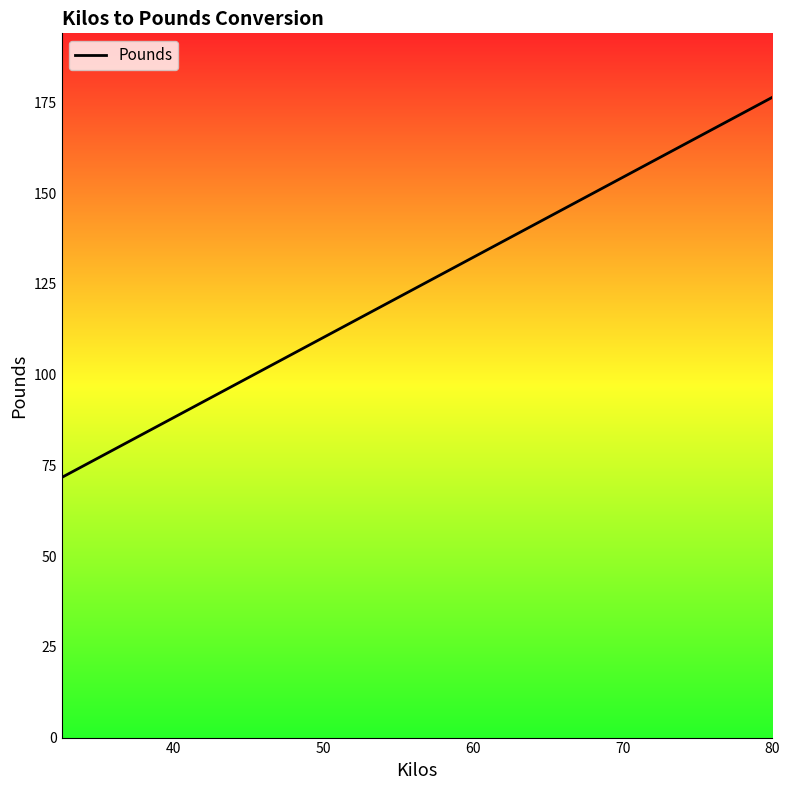

Reading left to right, what are all the values shown in this chart?

71.7	77.2	82.7	88.2	93.7	99.2	104.7	110.2	115.7	121.3	126.8	132.3	137.8	143.3	148.8	154.3	159.8	165.3	170.9	176.4